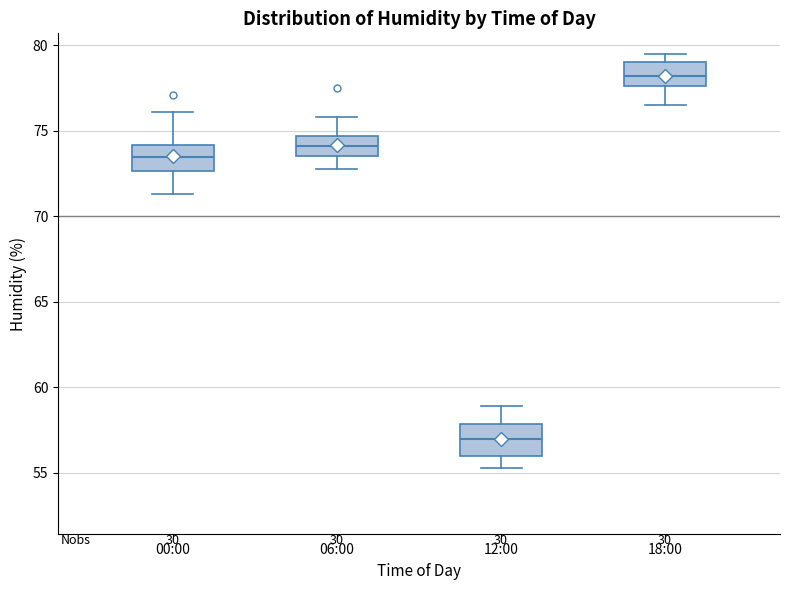

Where does the lower whisker of the box for 18:00 end on the y-axis? The values are not printed on the chart, so give them approximately, as read against the axis.

76.5